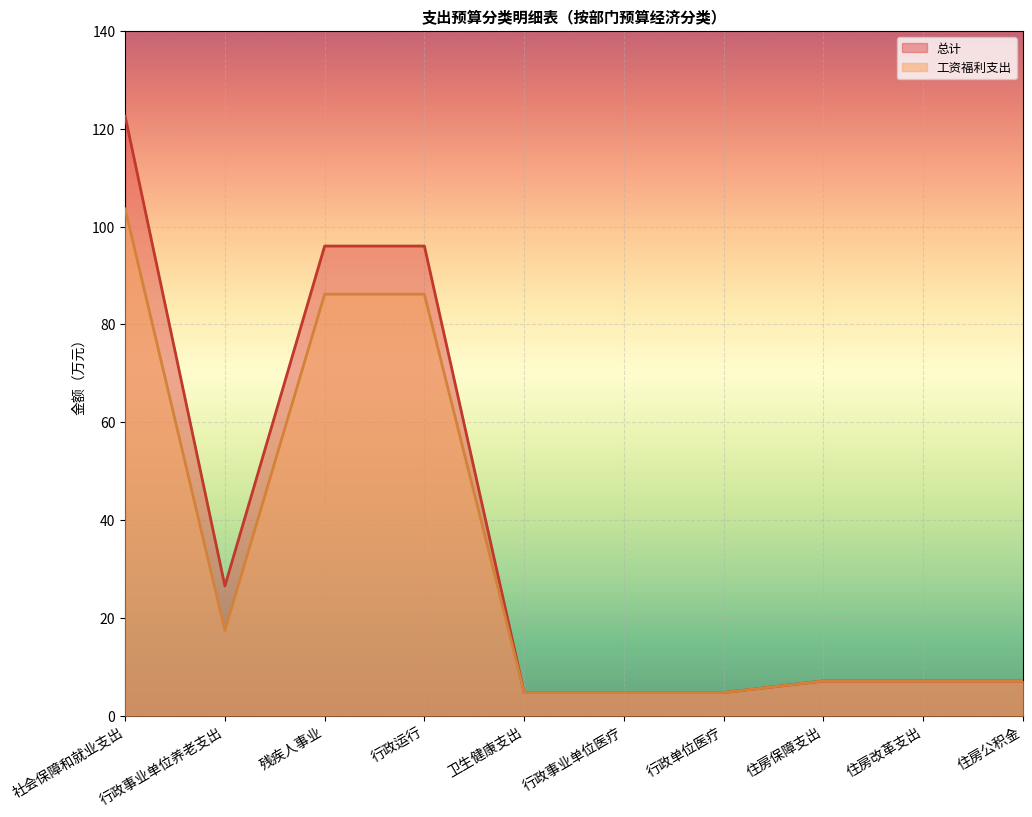

The value of 工资福利支出 at 行政事业单位医疗 is 6.4. True or false?

False